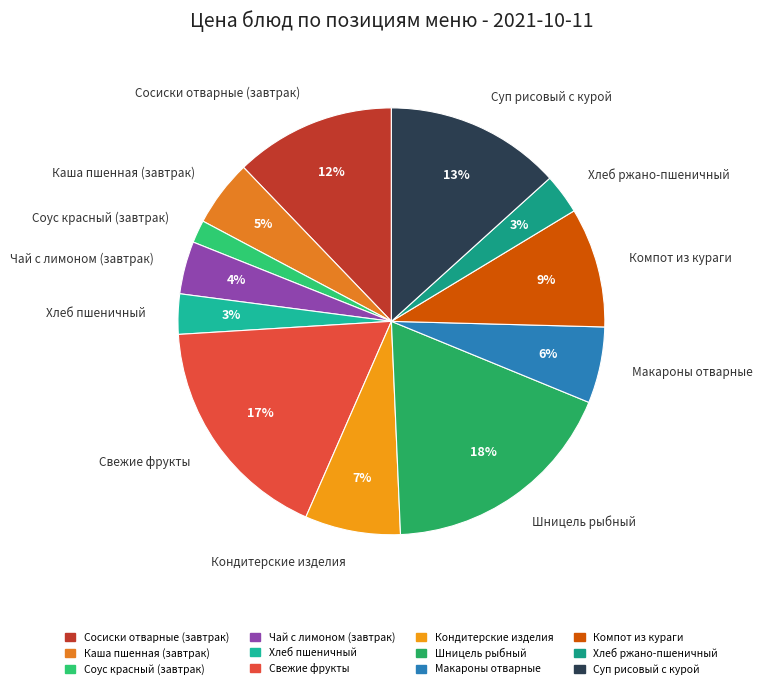

How many segments does this pie chart have?

12